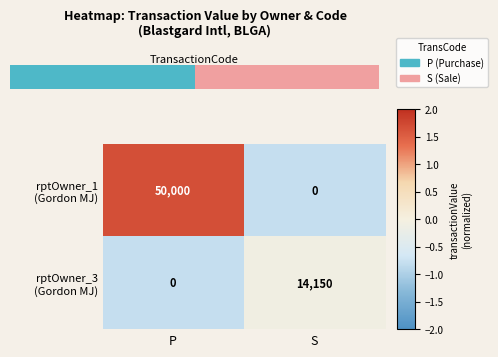

What is the difference between the highest and lowest values at P?

50000